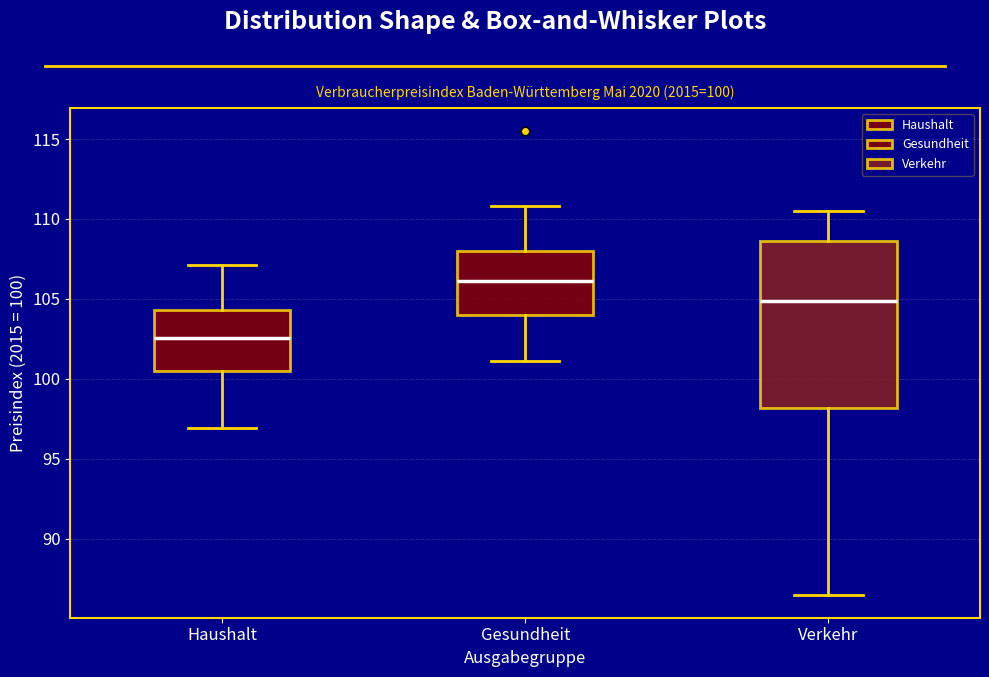

Which box is the tallest, from its lower edge to its upper edge?

Verkehr